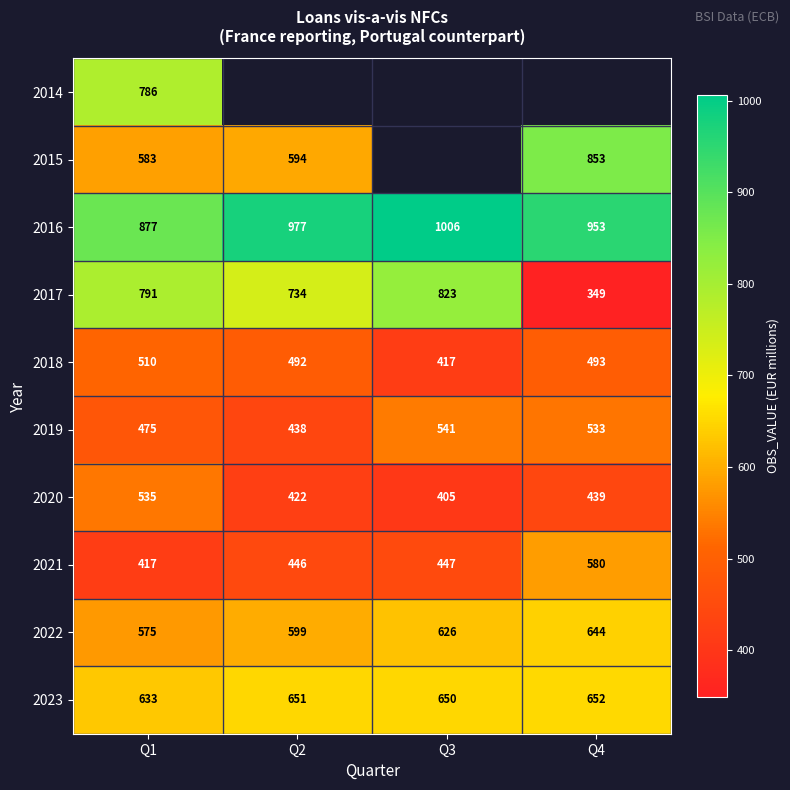

The value of 2023 at Q4 is 652. True or false?

True